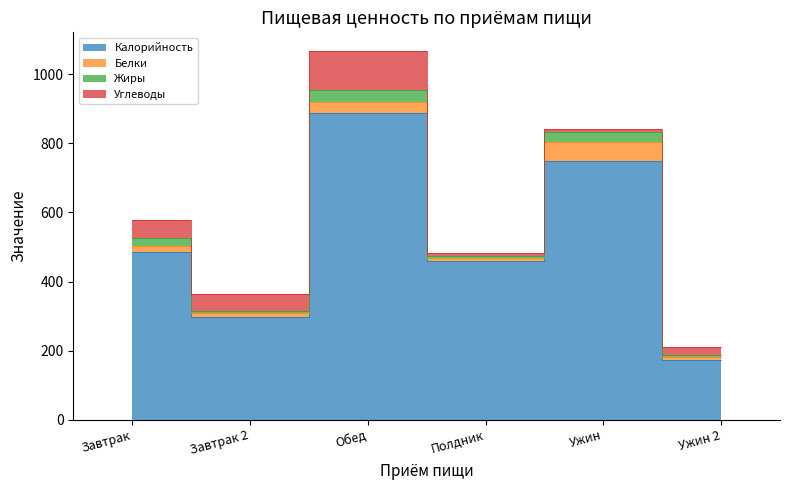

What position from the right is Обед?

4